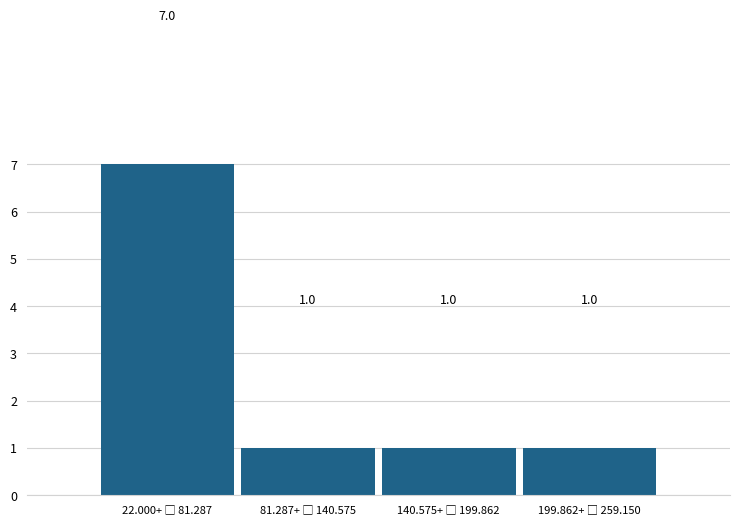

Reading right to left, list all the values displayed in this chart.

1	1	1	7